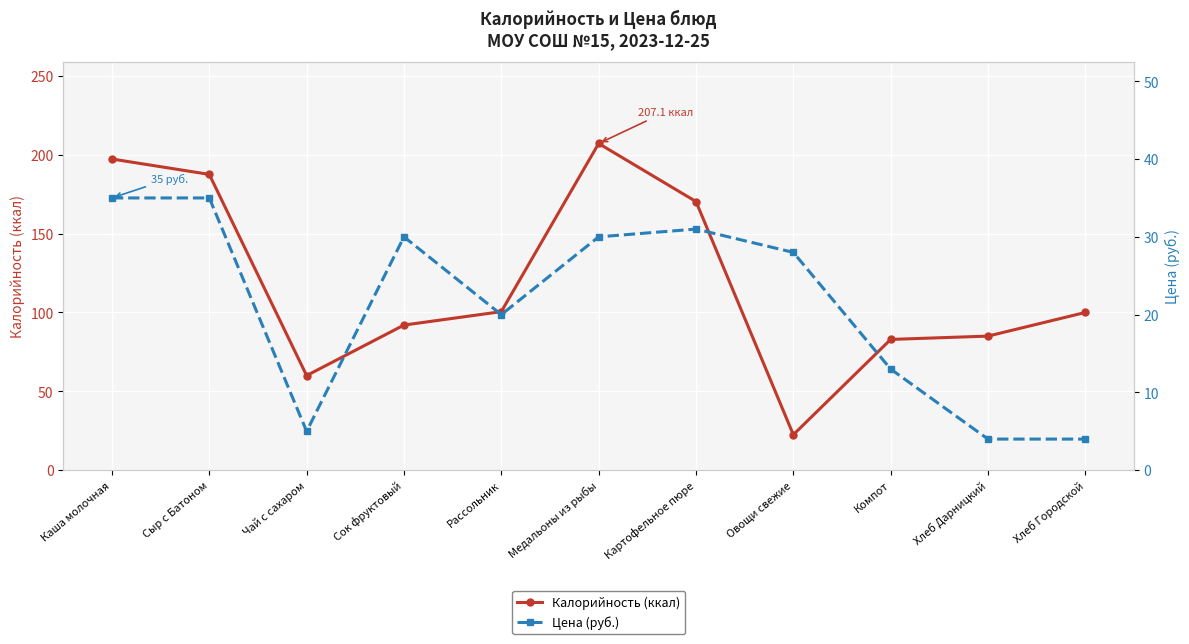

What is the average value of the Цена (руб.) series?

21.4